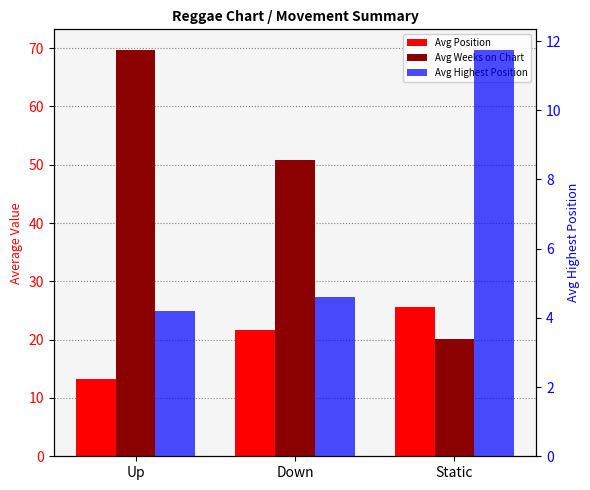

Does the chart contain any negative values?

No